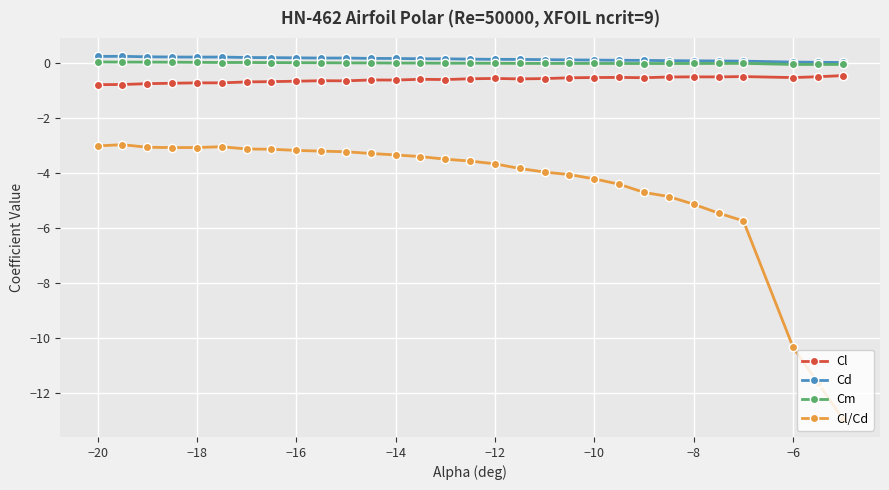

What is the greatest value displayed?

0.3